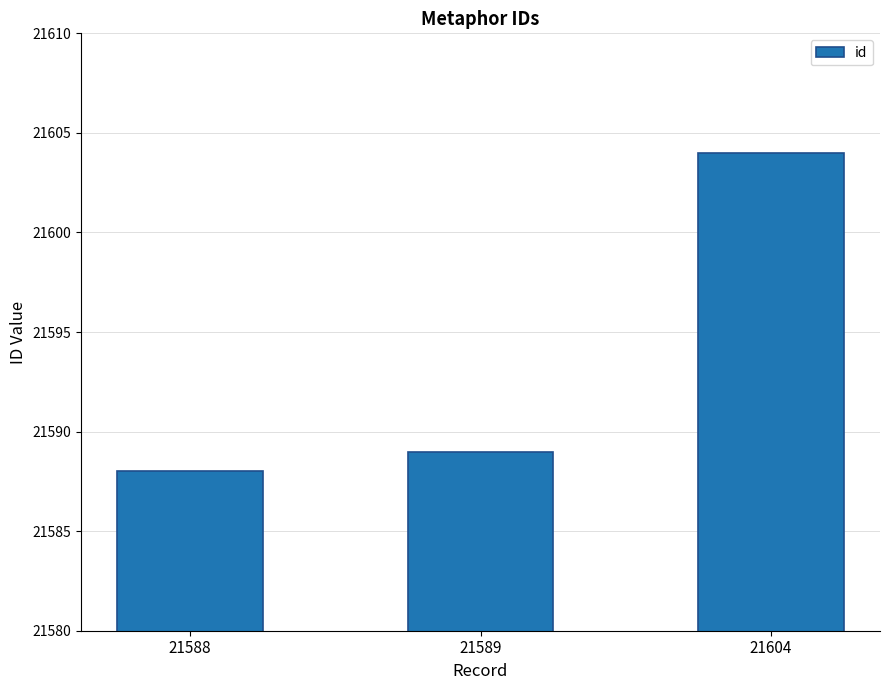

The chart shows a value of 36991 at 21604. True or false?

False